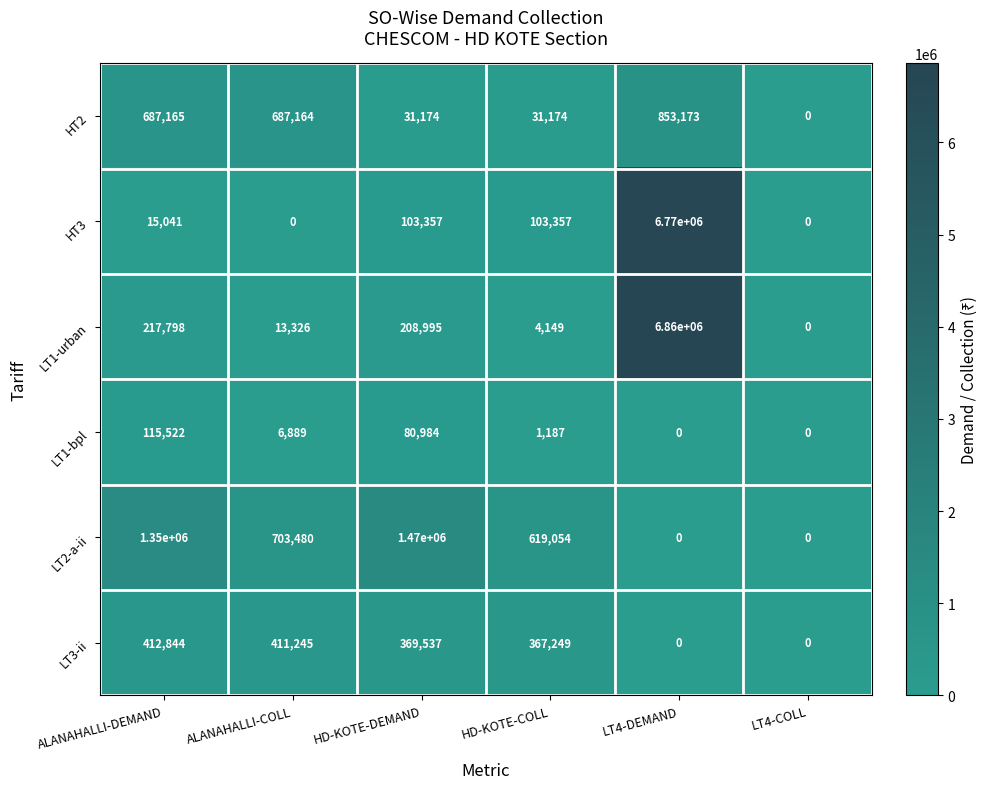

Between ALANAHALLI-DEMAND and HD-KOTE-COLL, which series saw the biggest shift?

LT2-a-ii